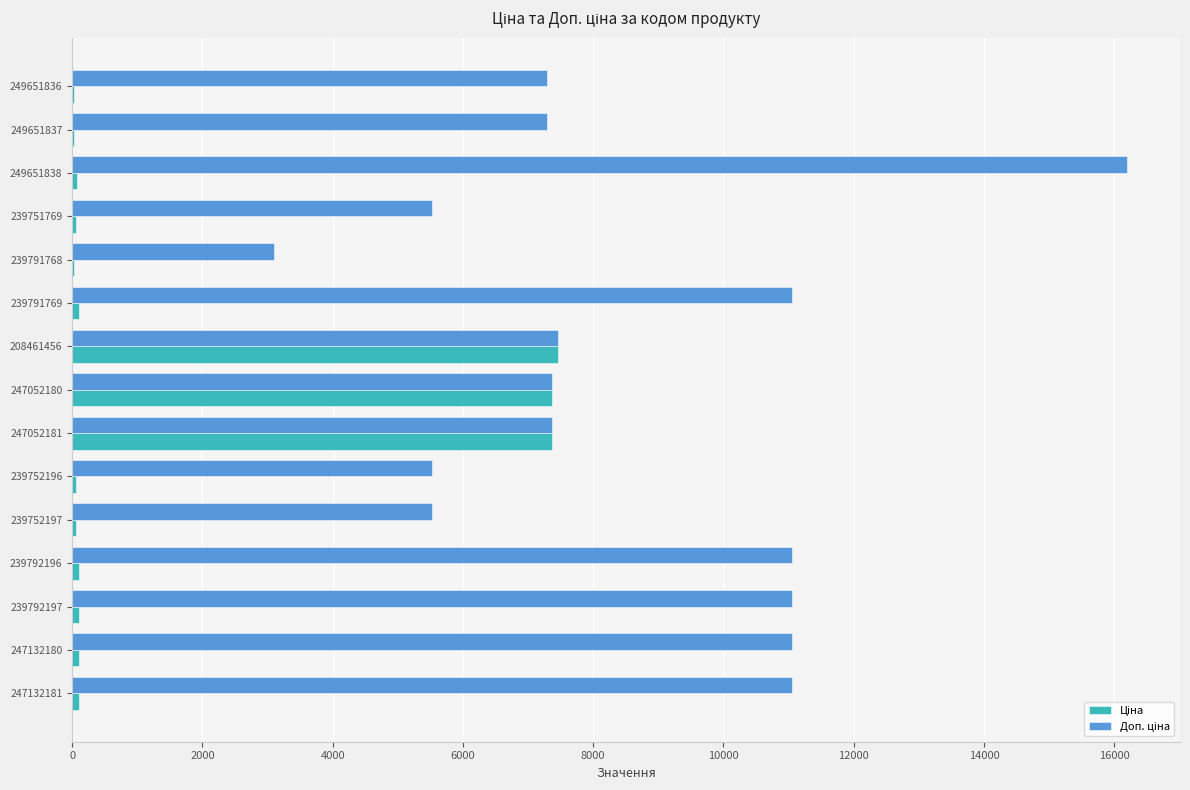

At which category is the sum across all series the highest?

249651838